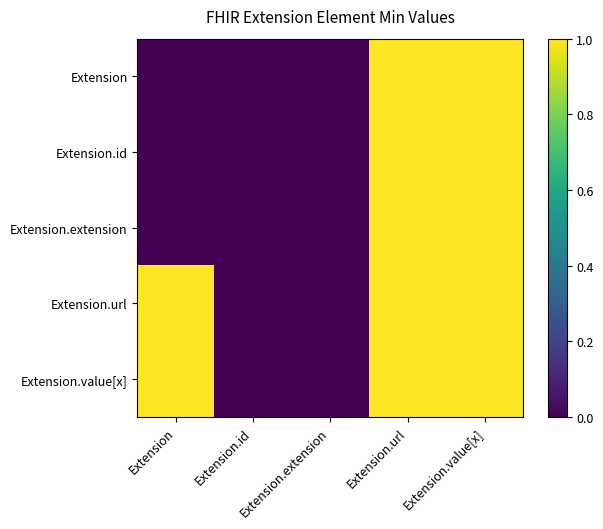

Between Extension.url and Extension.value[x], which is larger?

Extension.url